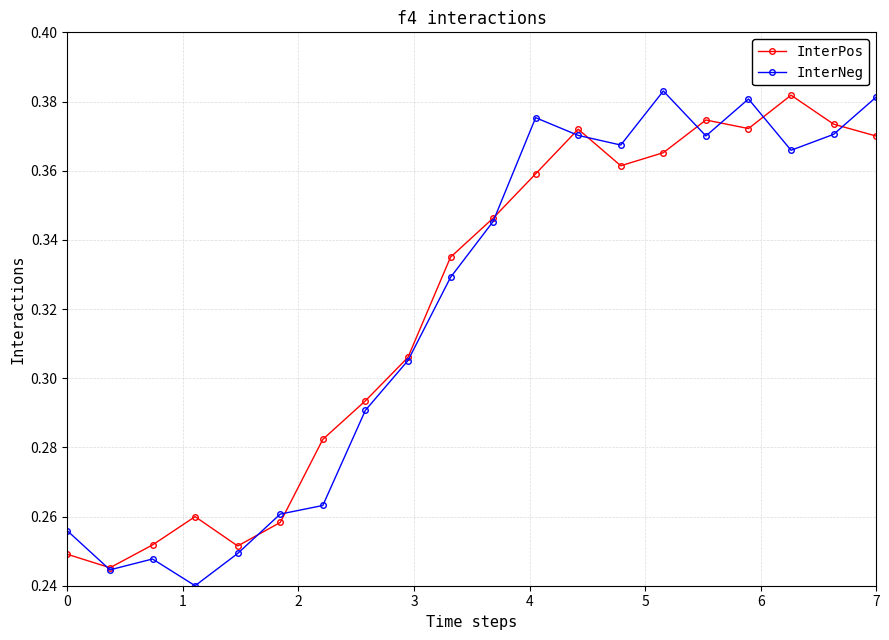

How many interior local valleys does the InterNeg series have?

5